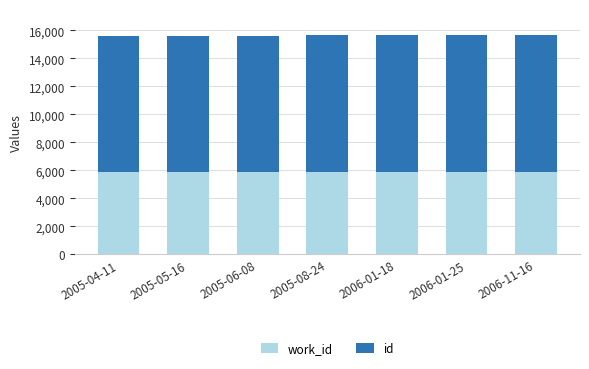

What is the total value across all series at 2005-05-16?

15624